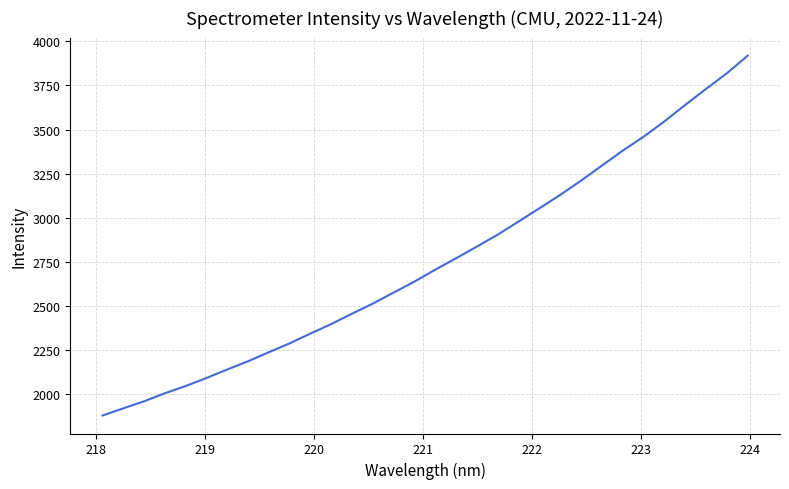

What is the difference between the maximum and minimum values?

2039.5